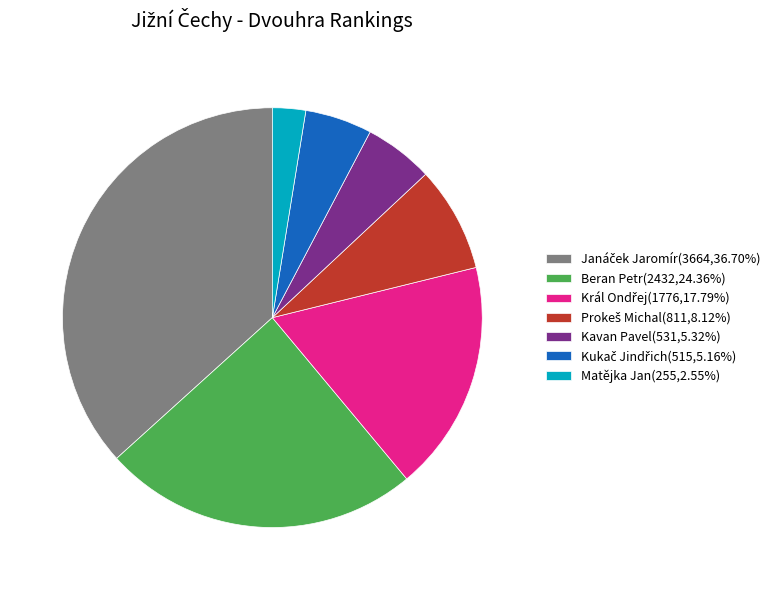

Does any single category account for the majority?

No